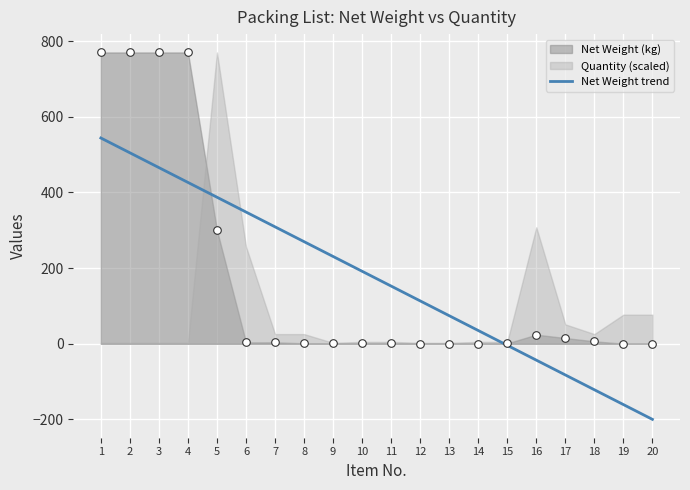

What is the ratio of the value at 12 to the value at 11?

0.7